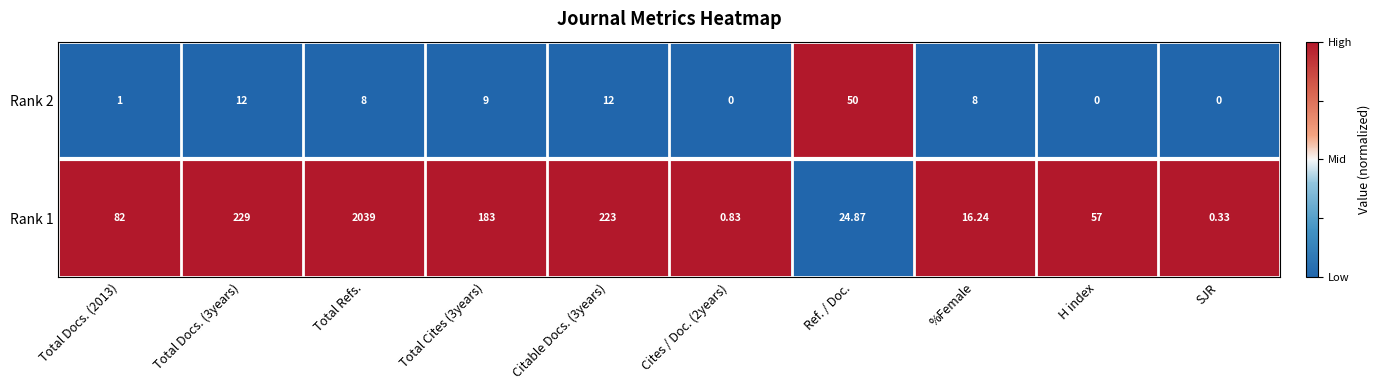

At how many categories does at least one series exceed 0?

10